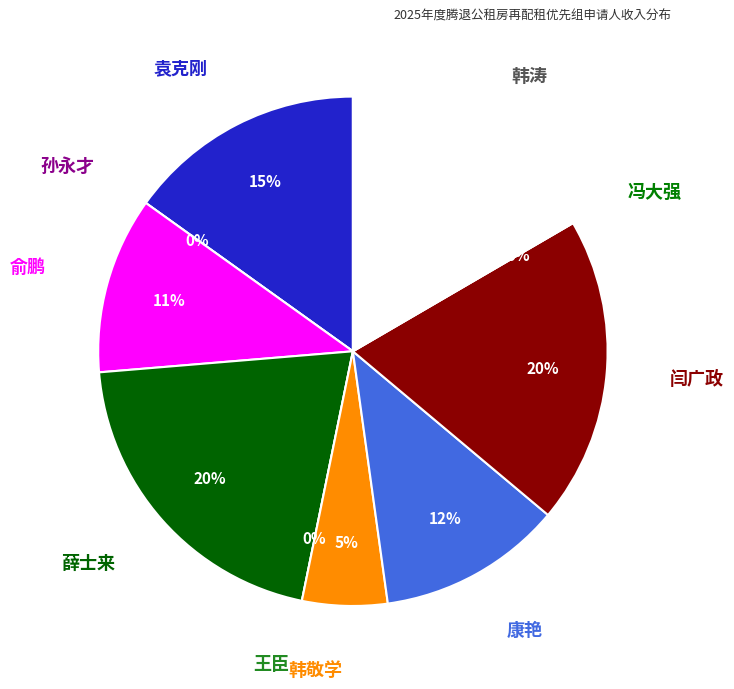

Count the number of slices in the pie.

10